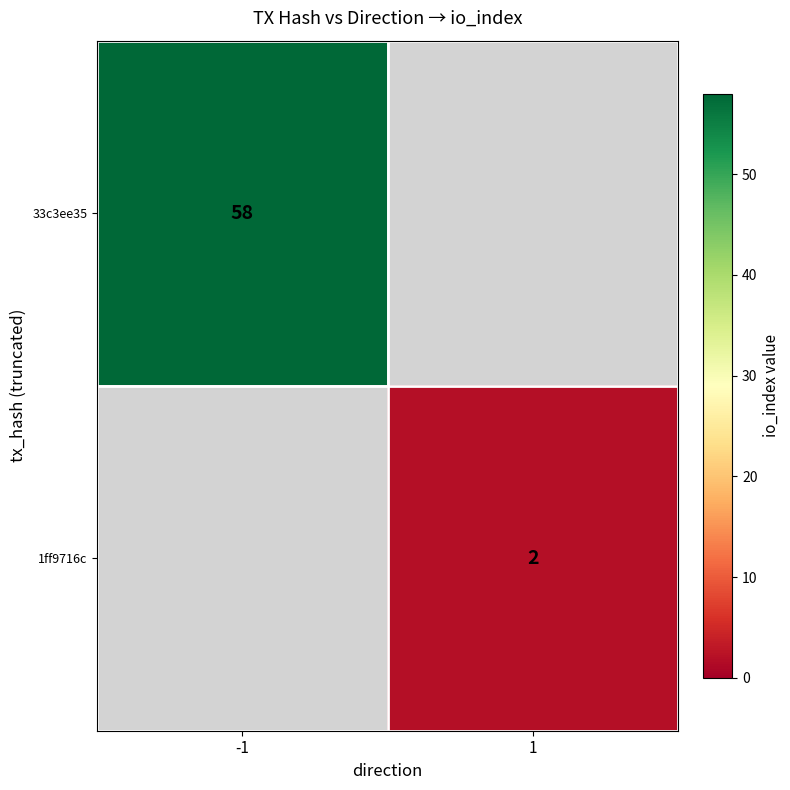

The value of 1ff9716c at 1 is 1. True or false?

False